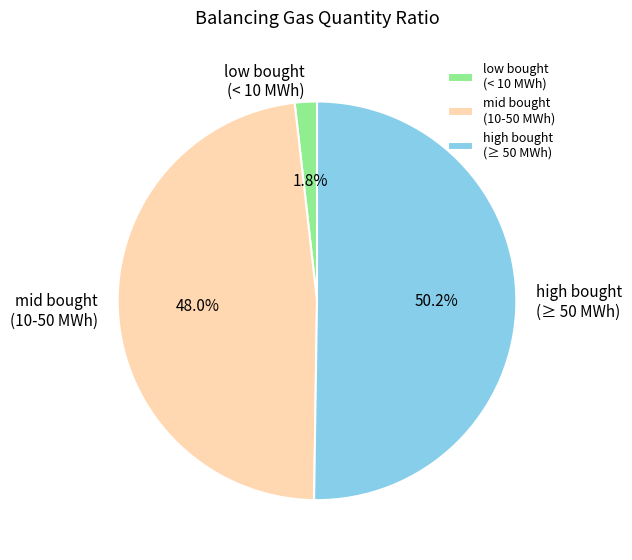

What is the largest slice in the pie chart?

high bought (≥ 50 MWh)